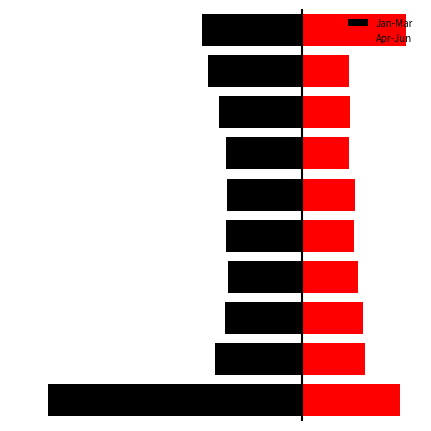

What is the total value across all series at 7?

-0.6